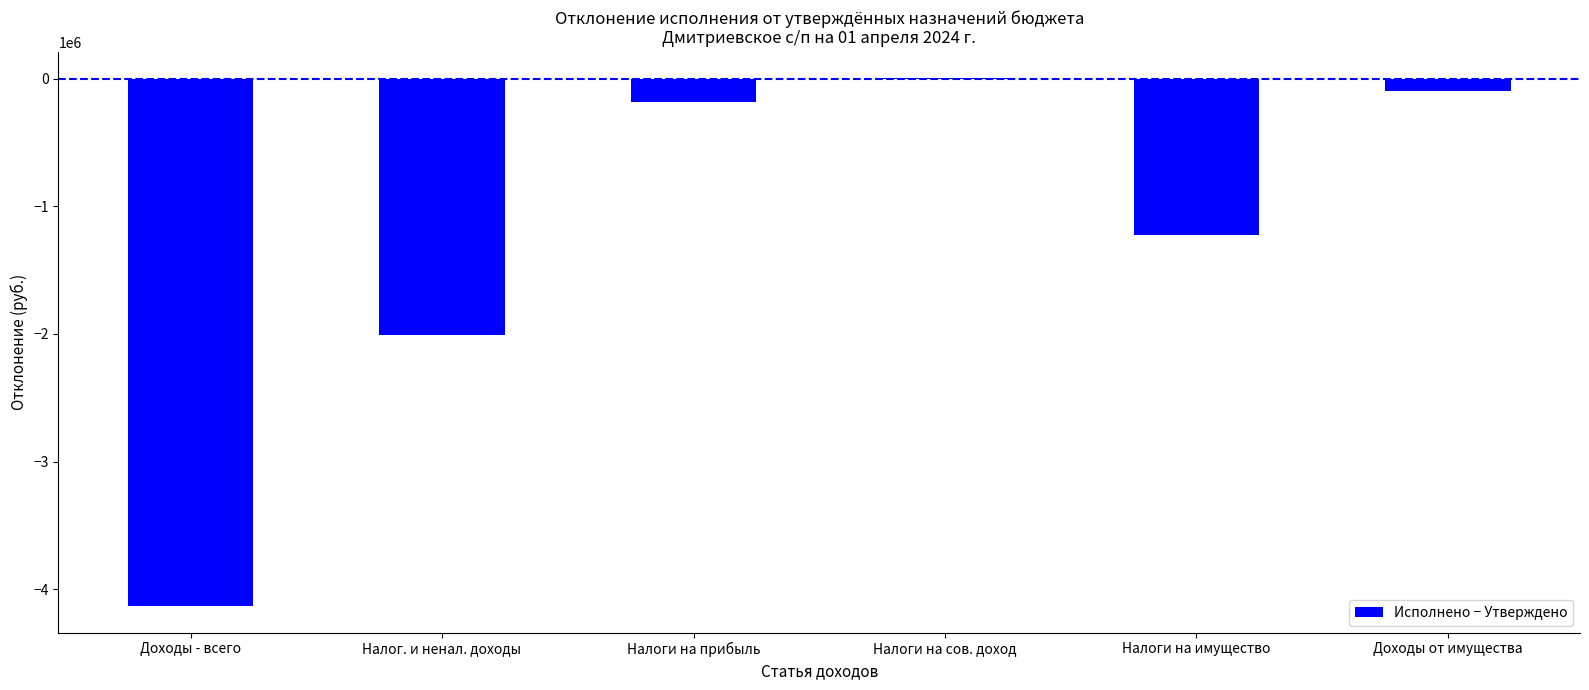

The chart shows a value of -1987574.7 at Налоги на имущество. True or false?

False